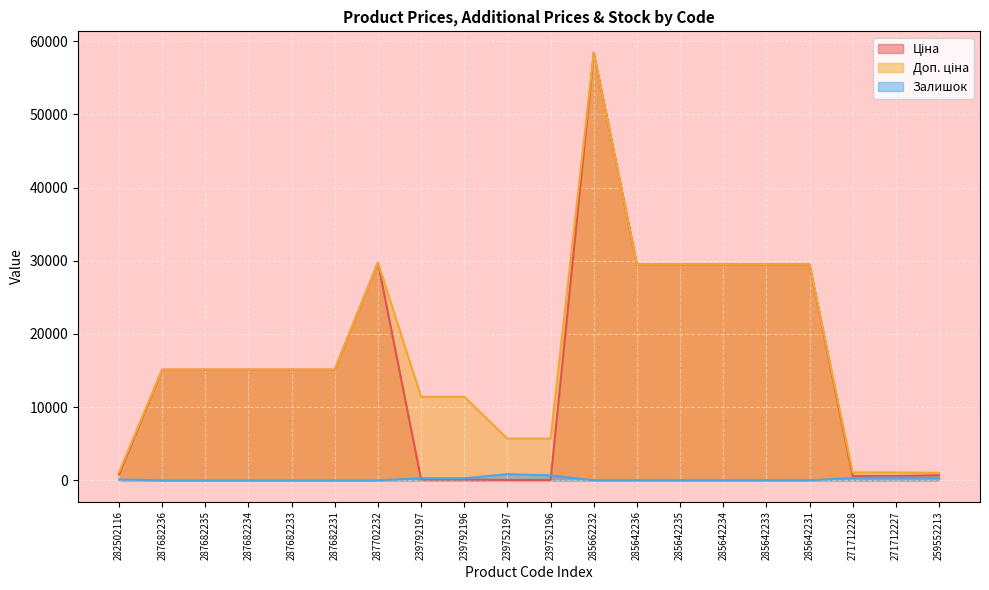

What is the value of the Ціна point at the 15th from the left?

29491.5